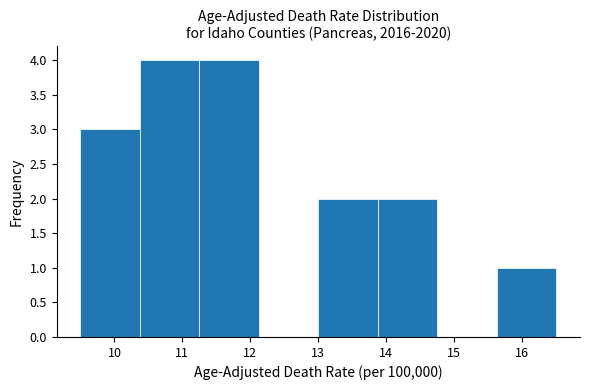

What is the height of the bar covering 13.0 to 13.9 on the x-axis? Neither the bar edges nor the heights are printed on the chart, so give them approximately, as read against the axes.

2